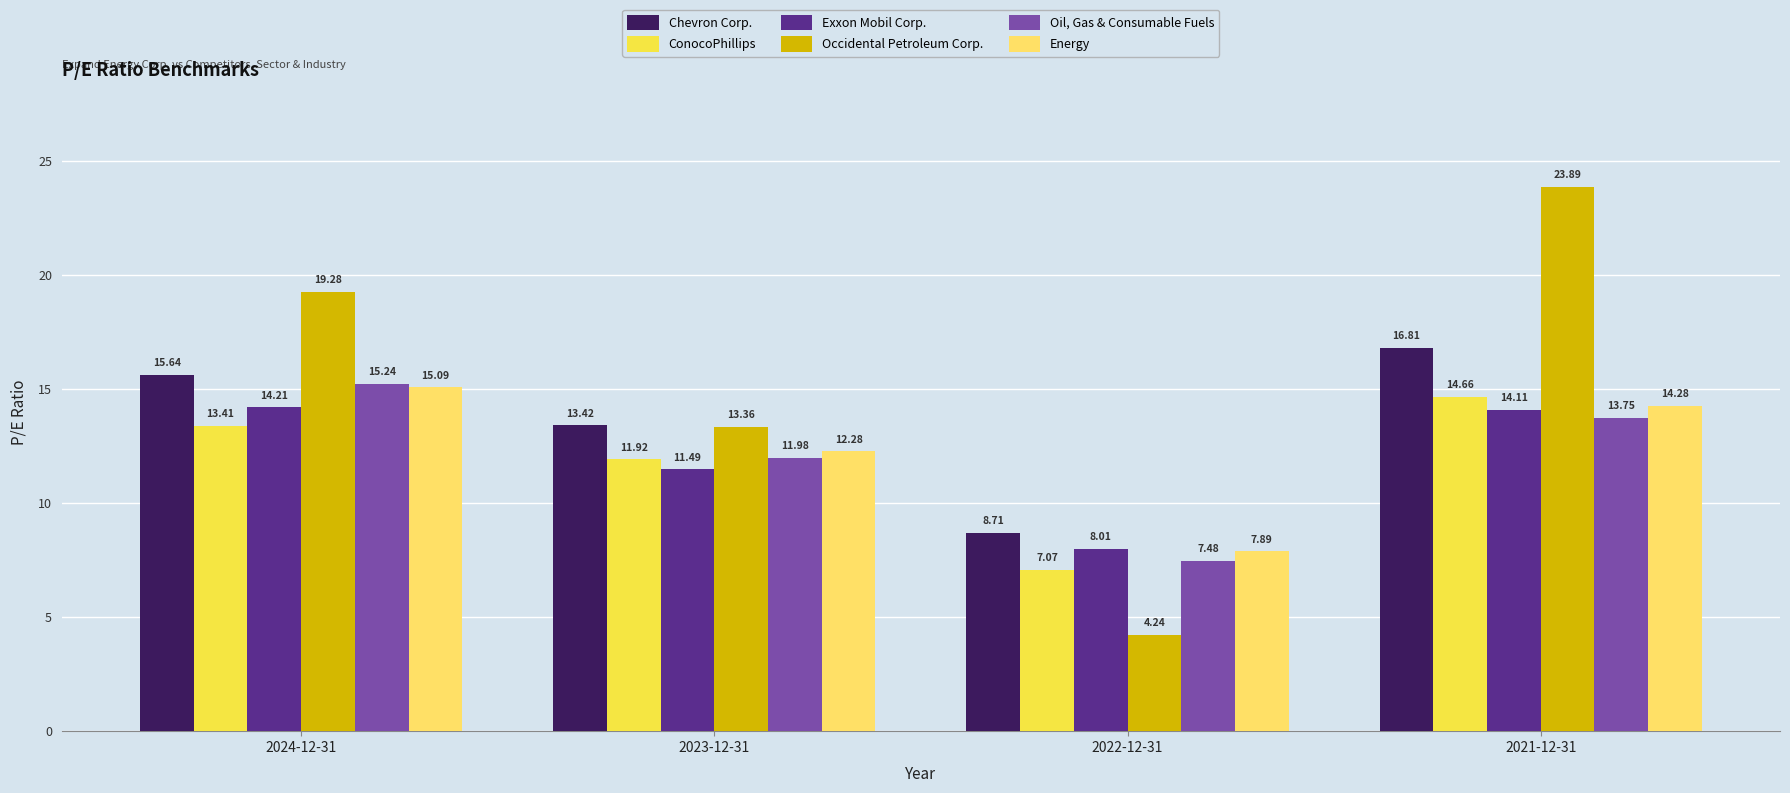

How many data points in Energy are above 14?

2